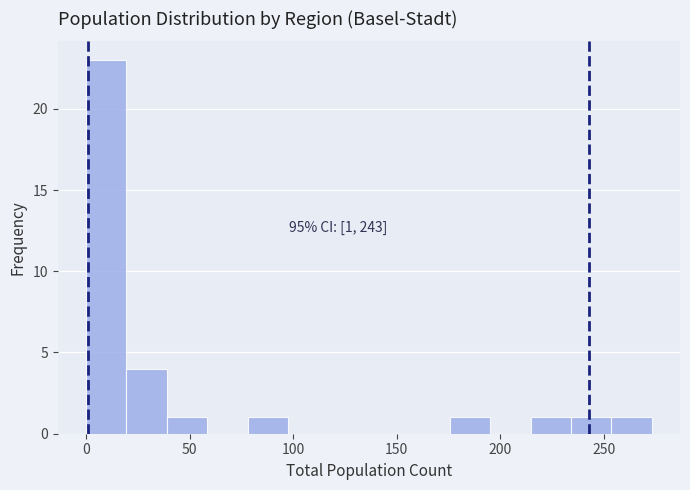

Read against the x-axis, roughly where is the centre of the tallest bar?

10